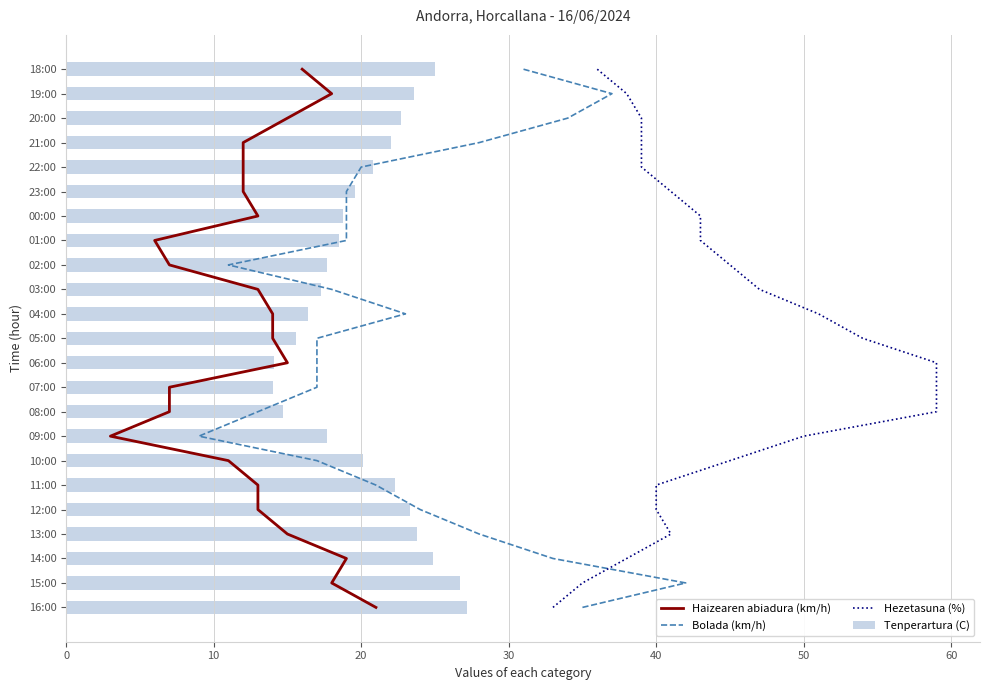

Which series has the largest range (max minus min)?

Haizearen abiadura (km/h)